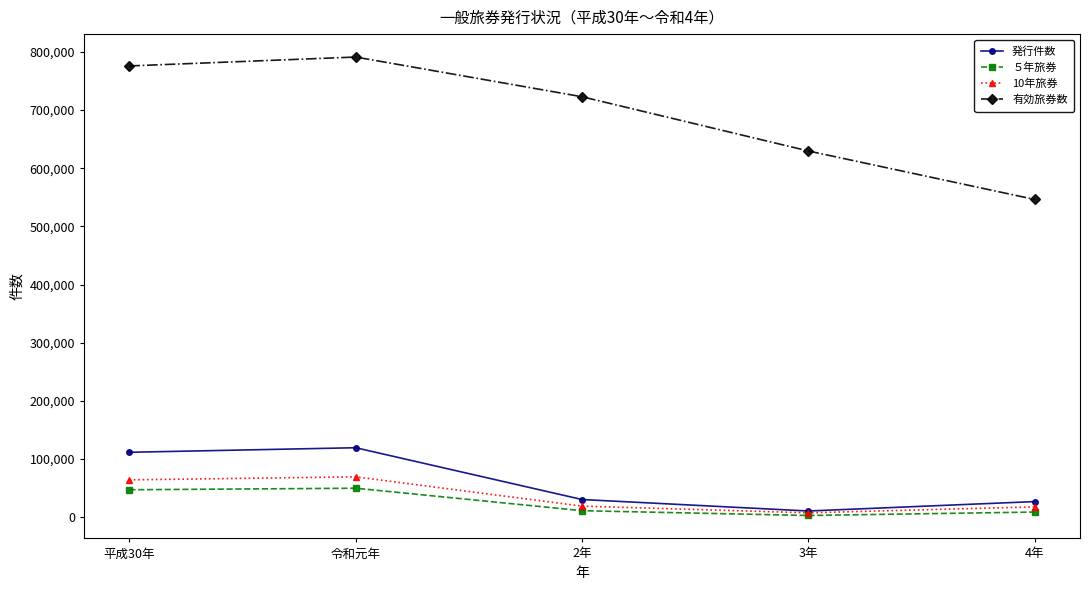

How many values in the 発行件数 series are below 30570?

2